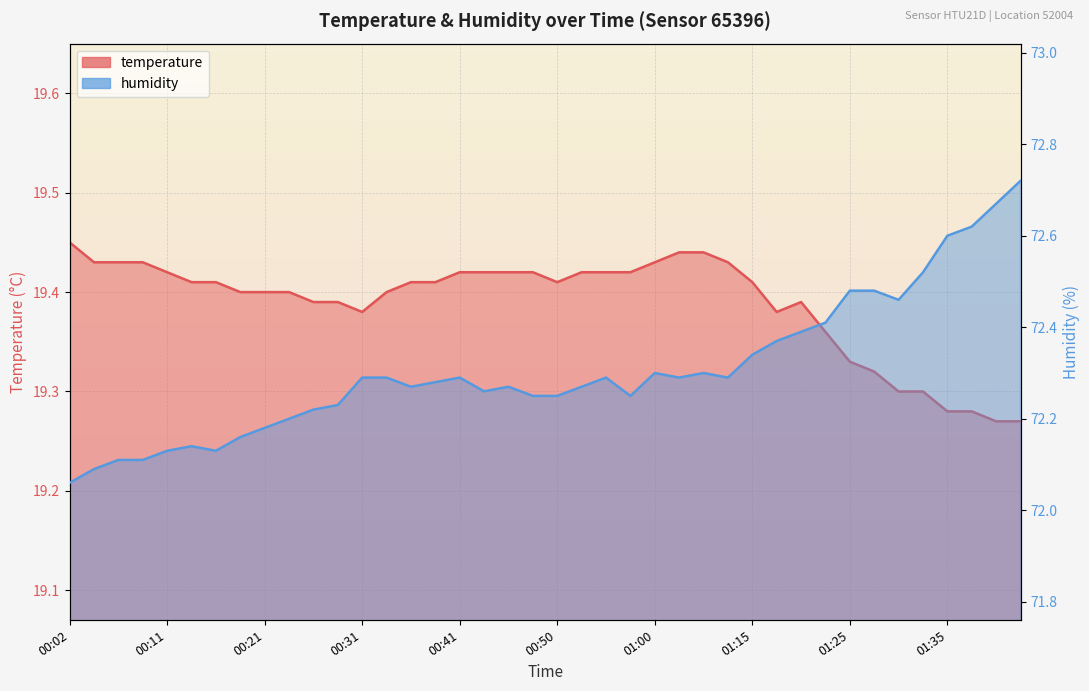

What is the total value across all series at 00:43?

91.7